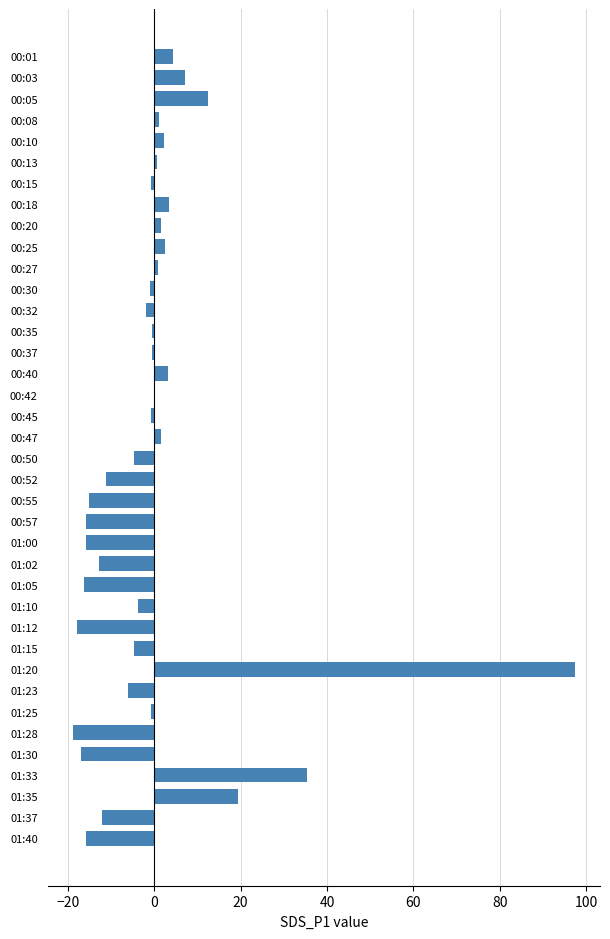

Which category has the highest value across all series?

01:20